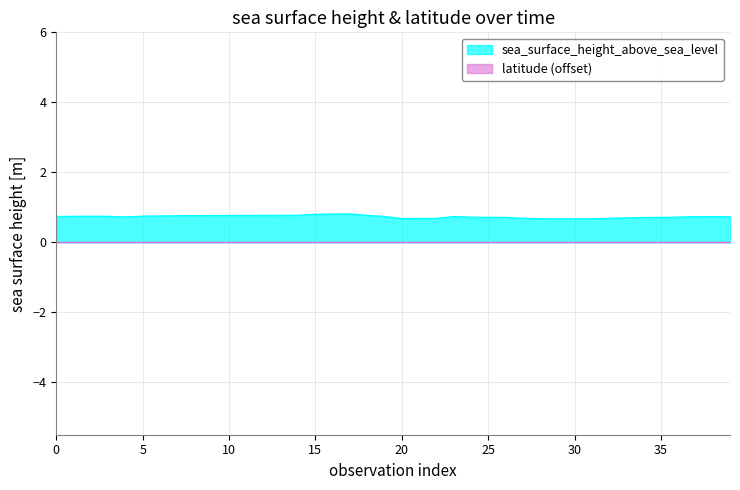

The value at 2013-12-13T06:18 is 0.5. True or false?

False